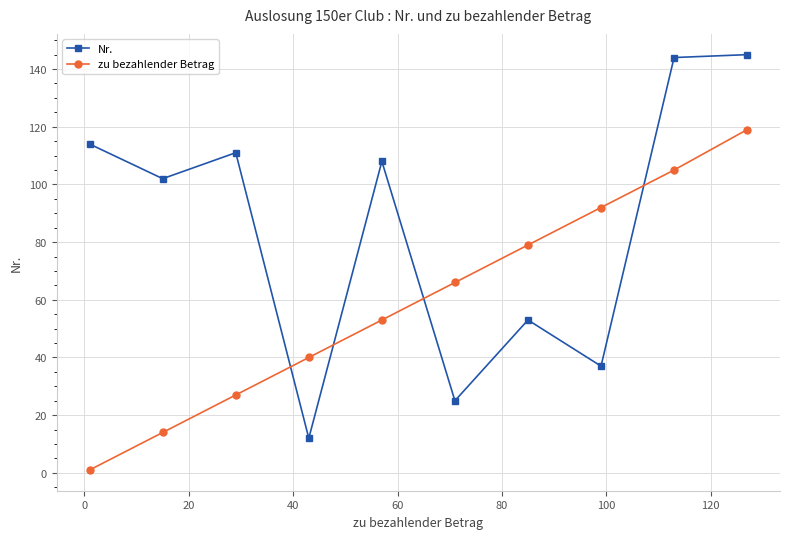

Which series has the largest total across all categories?

Nr.